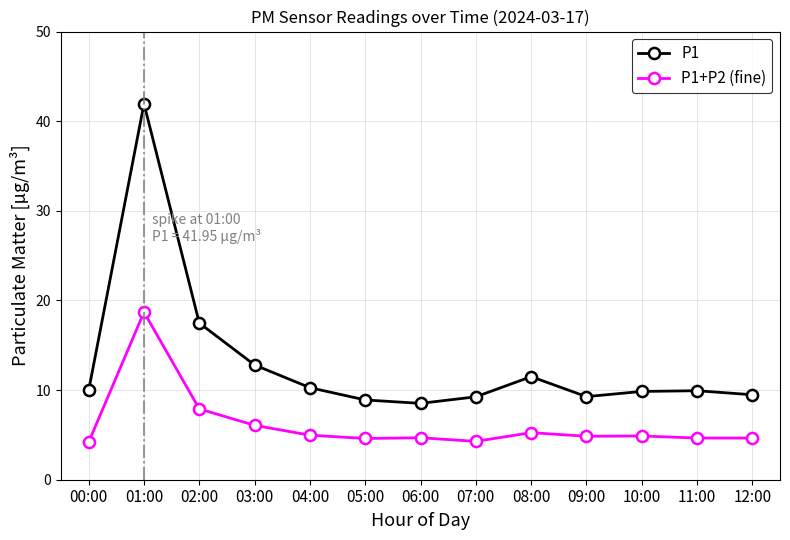

Which label corresponds to the largest value in the chart?

01:00